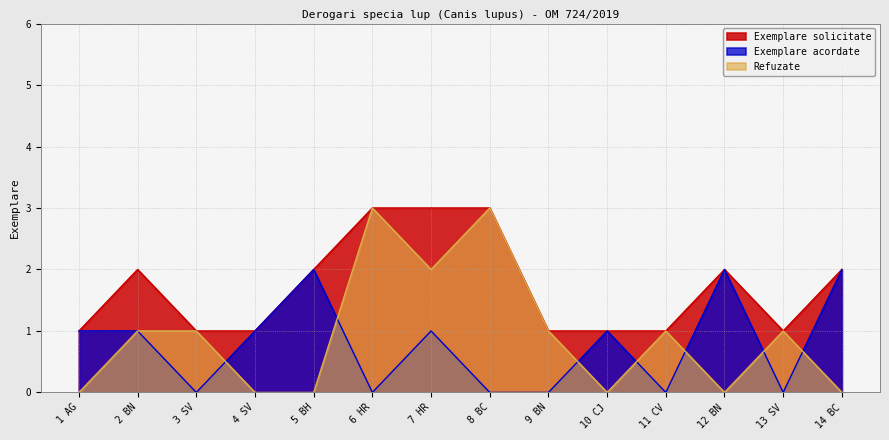

What is the label of the 13th point from the left?

13 SV